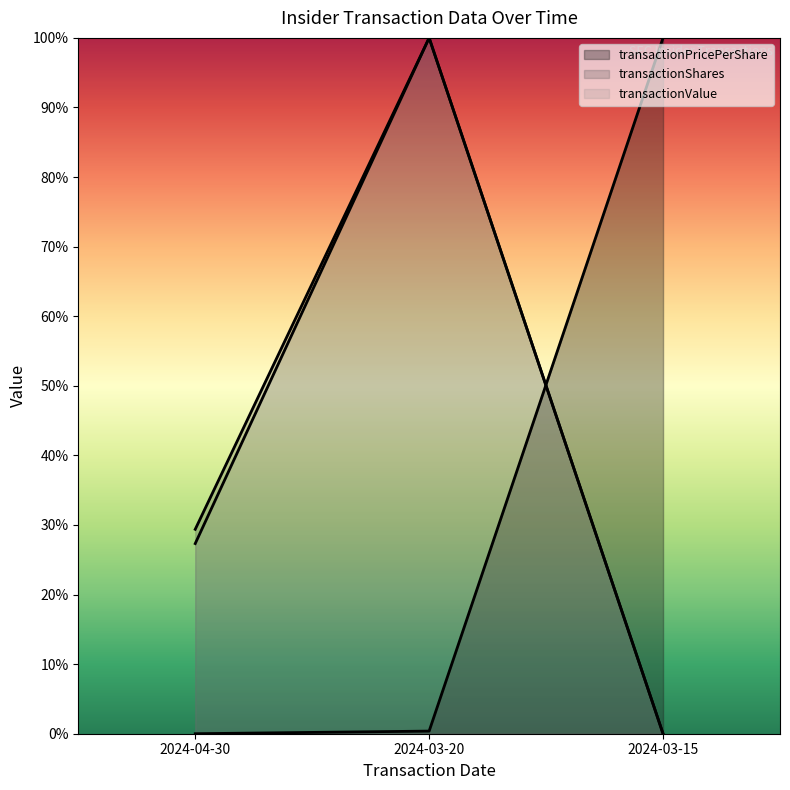

How many lines are shown in the chart?

3